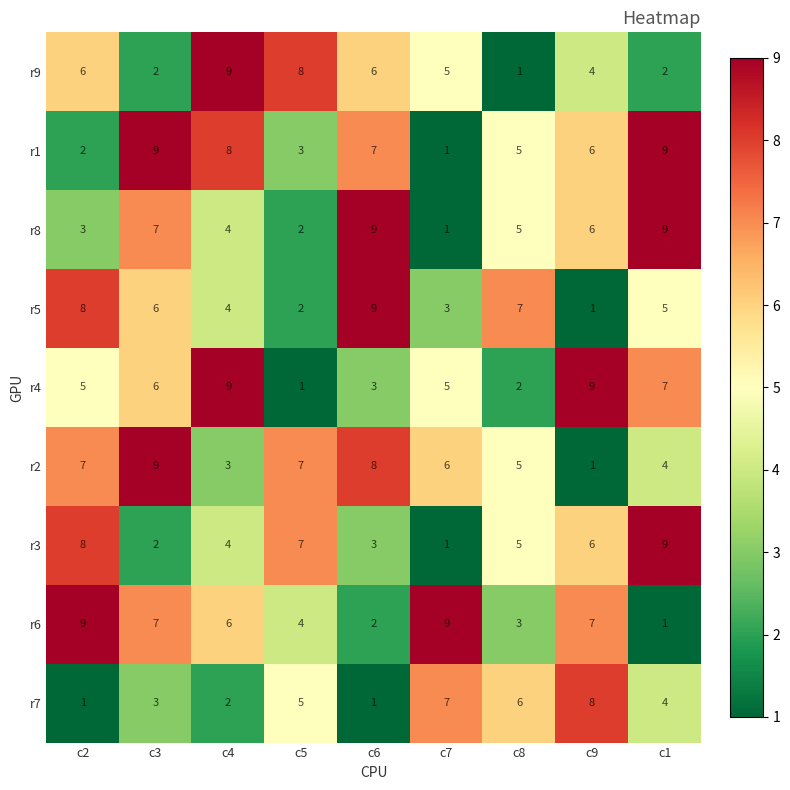

What is the total value across all series at c2?

49